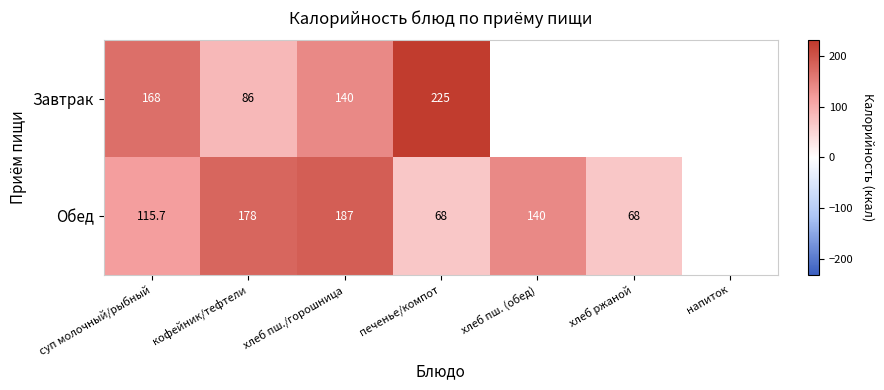

Rank the series at суп молочный/рыбный from lowest to highest value.

Обед, Завтрак